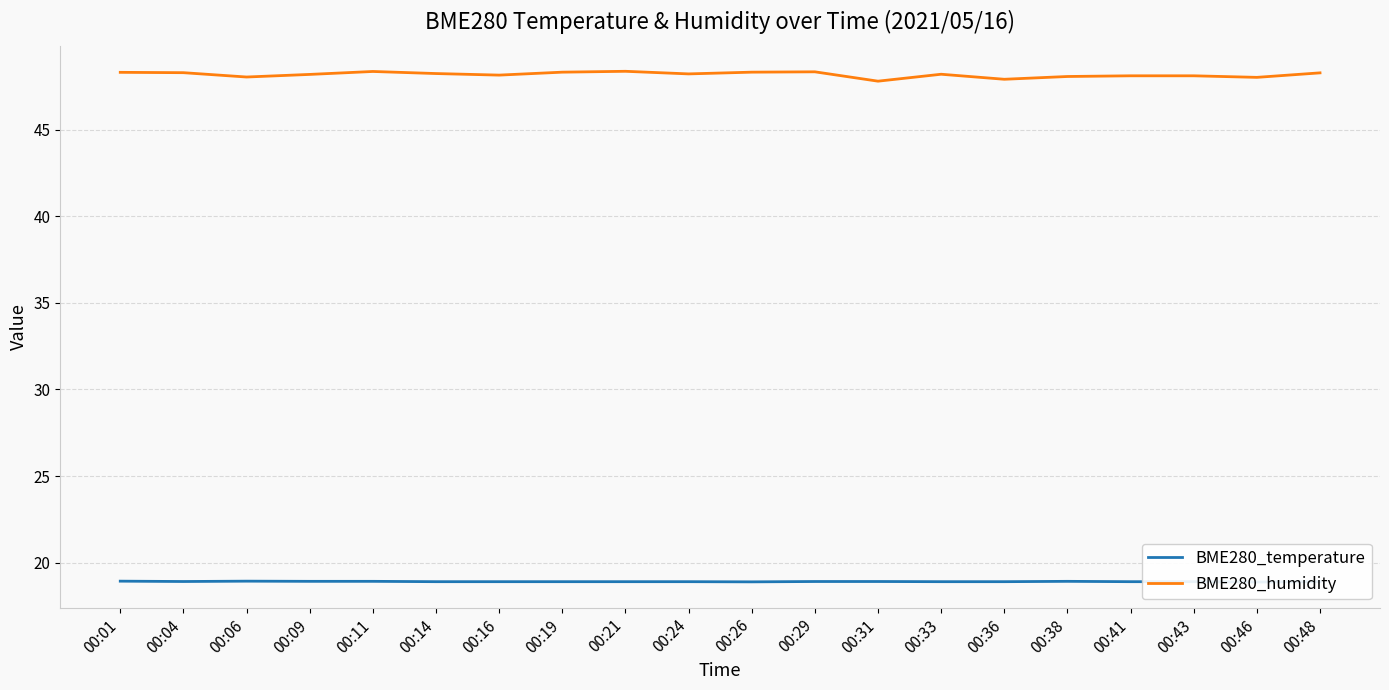

At which category does BME280_temperature reach its first local peak?

00:06